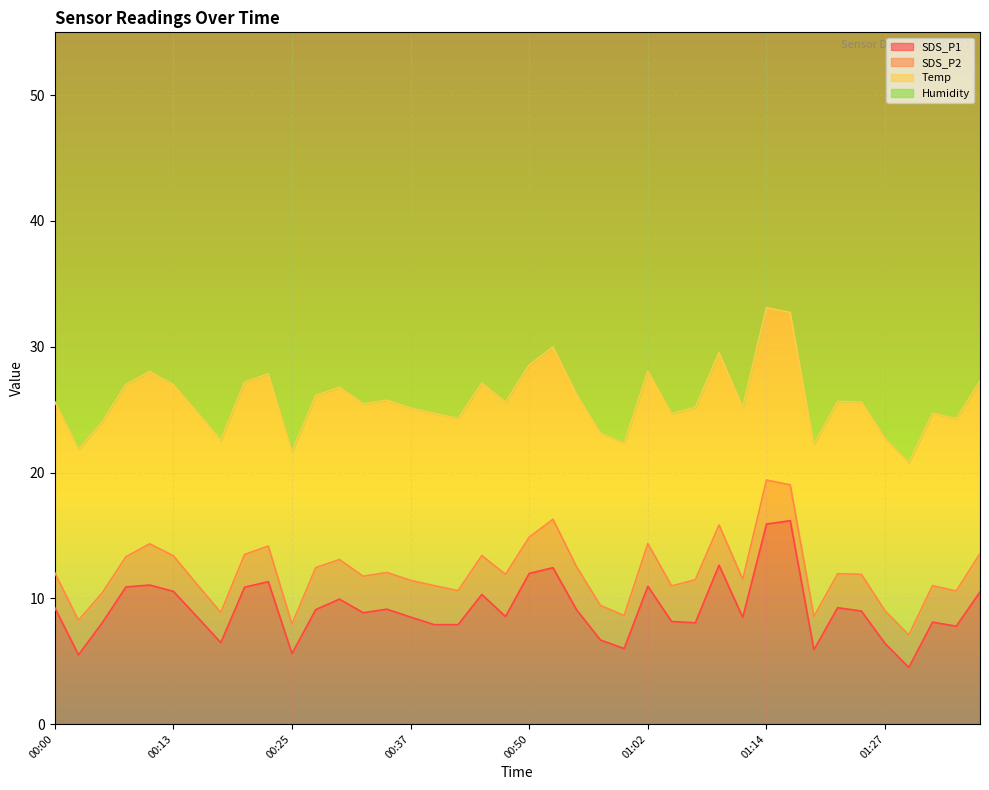

Rank the series at 00:52 from lowest to highest value.

SDS_P2, SDS_P1, Temp, Humidity